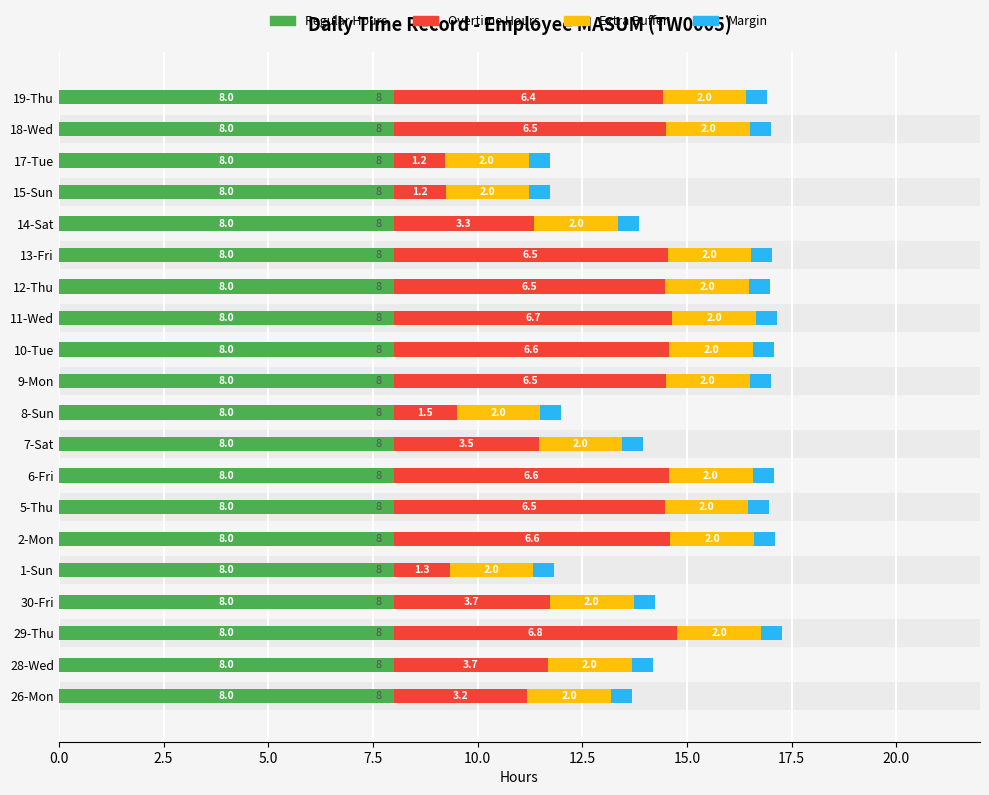

Is the value of Extra Buffer at 17.5 greater than the value of Regular Hours at 15?

No